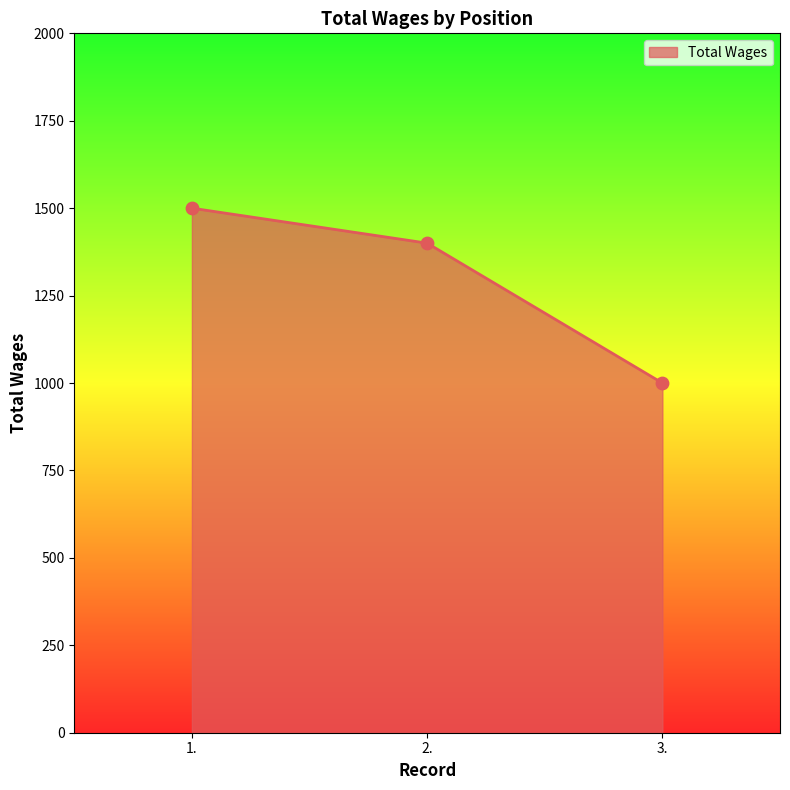

What is the ratio of the value at 2. to the value at 3.?

1.4